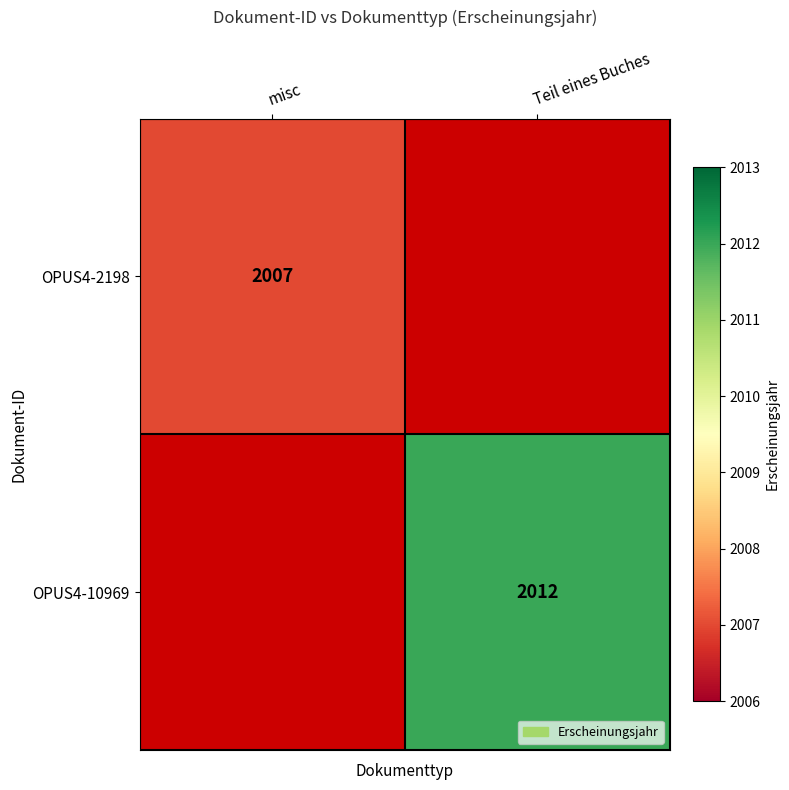

What is the total value across all series at misc?

2007